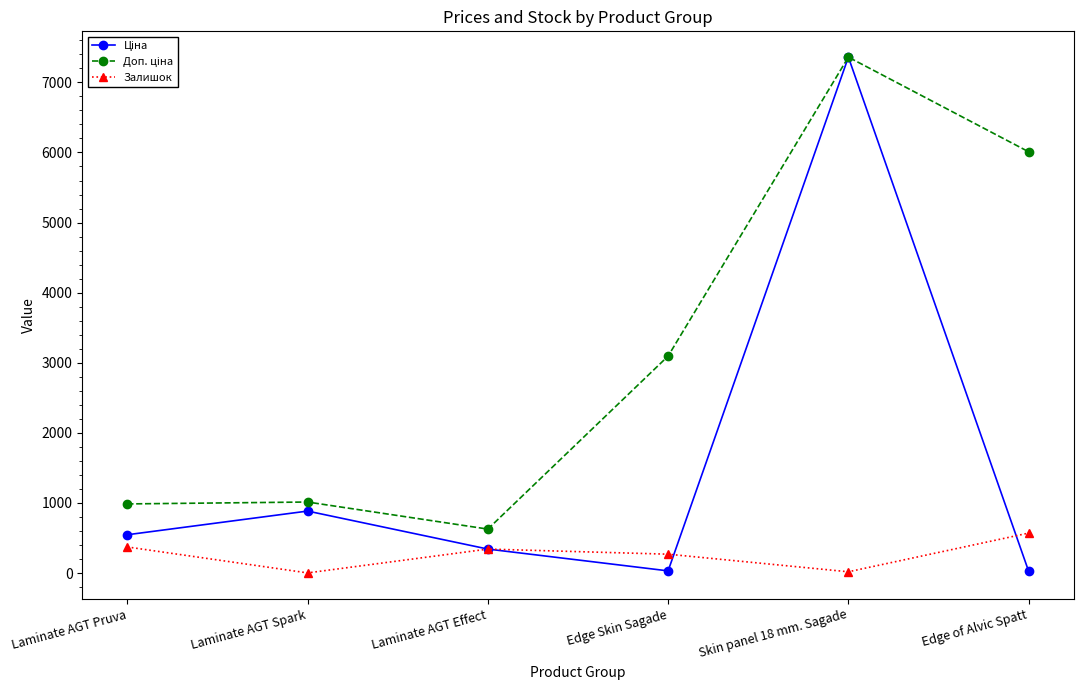

Does the chart display data point markers on the line(s)?

Yes